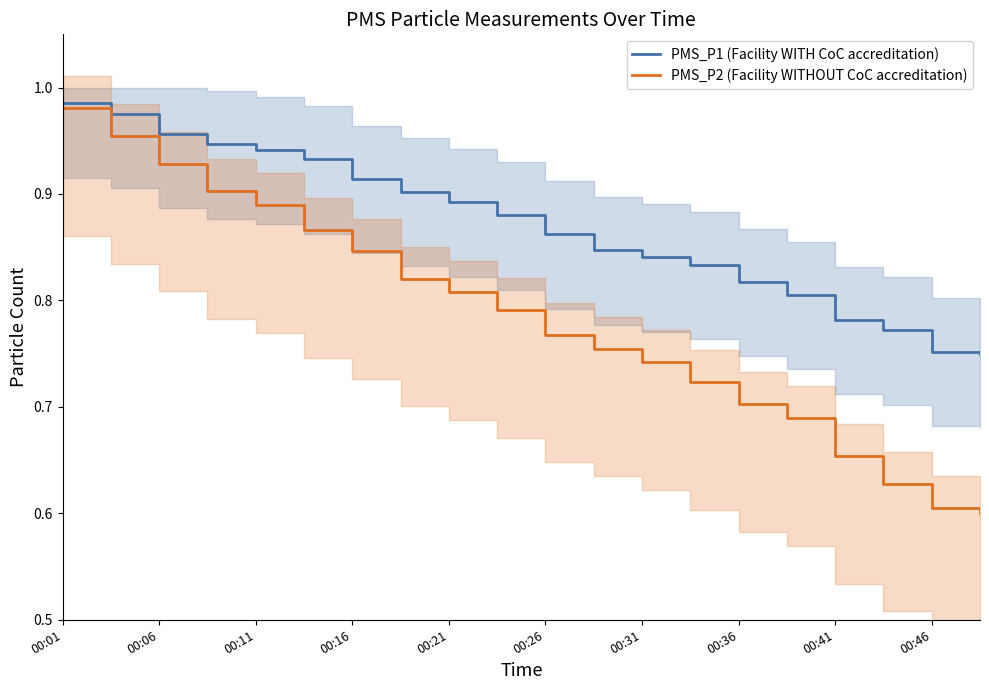

True or false: PMS_P2 (Facility WITHOUT CoC accreditation) has a value of 1.2 at 00:16.

False